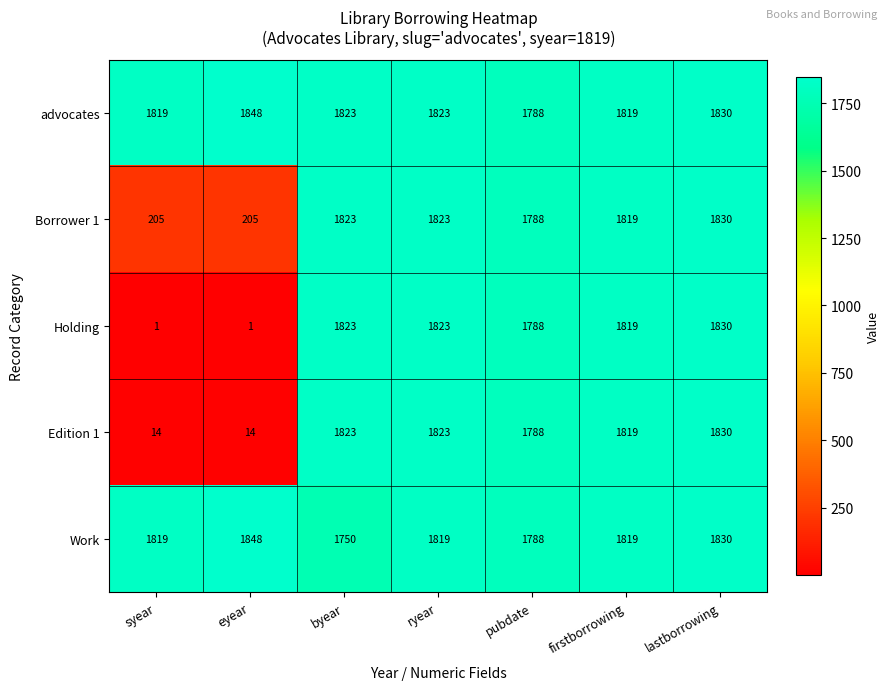

What is the smallest value displayed?

1